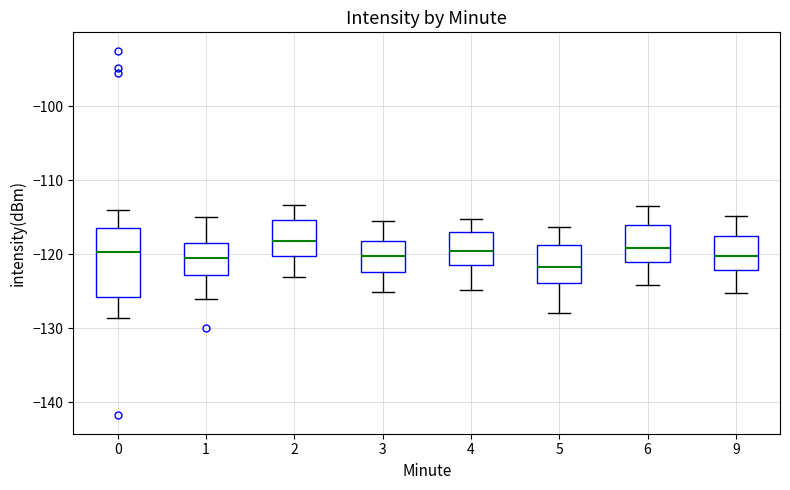

Which box is the tallest, from its lower edge to its upper edge?

0